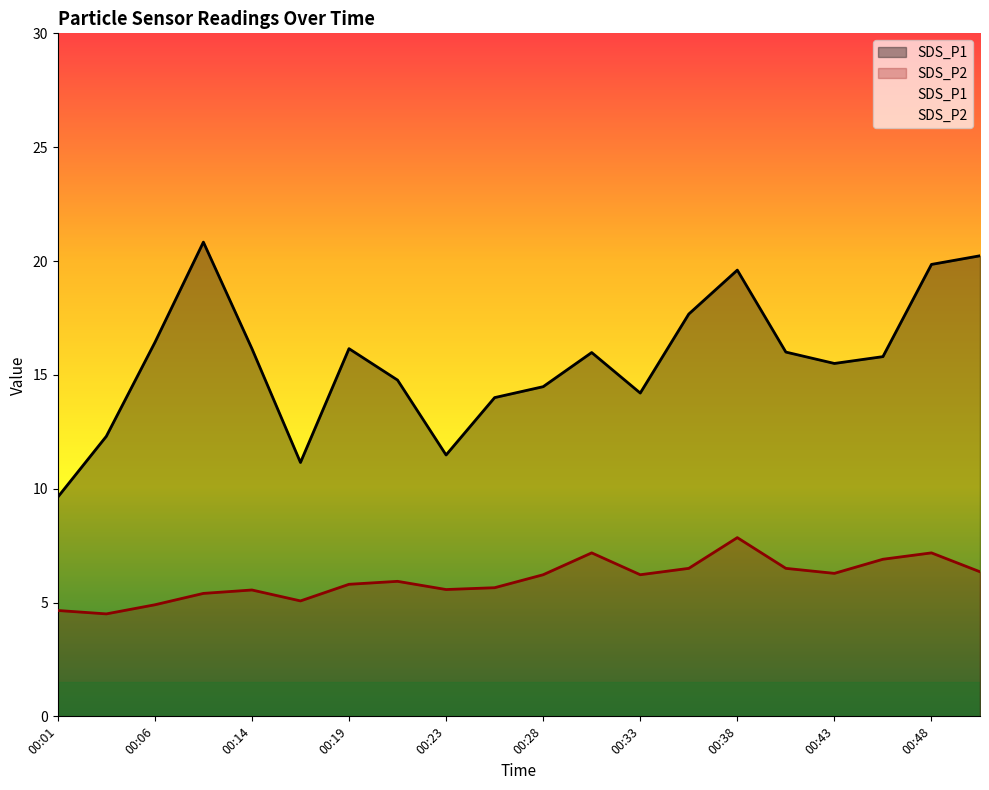

Reading left to right, what are all the values shown in this chart?

SDS_P1: 9.6	12.3	16.4	20.8	16.1	11.2	16.1	14.8	11.5	14.0	14.5	16.0	14.2	17.7	19.6	16.0	15.5	15.8	19.9	20.2
SDS_P2: 4.7	4.5	4.9	5.4	5.5	5.1	5.8	5.9	5.6	5.7	6.2	7.2	6.2	6.5	7.8	6.5	6.3	6.9	7.2	6.3